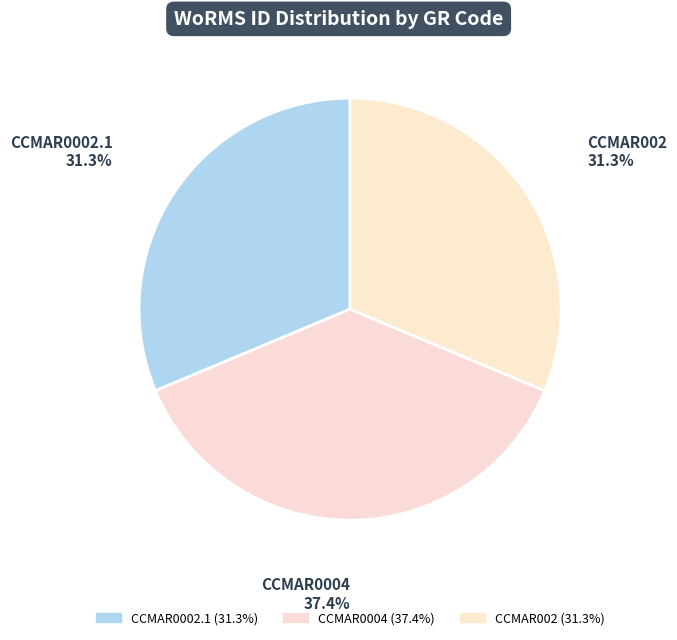

To the nearest percent, what is the combined percentage of CCMAR0002.1 and CCMAR002?

63%